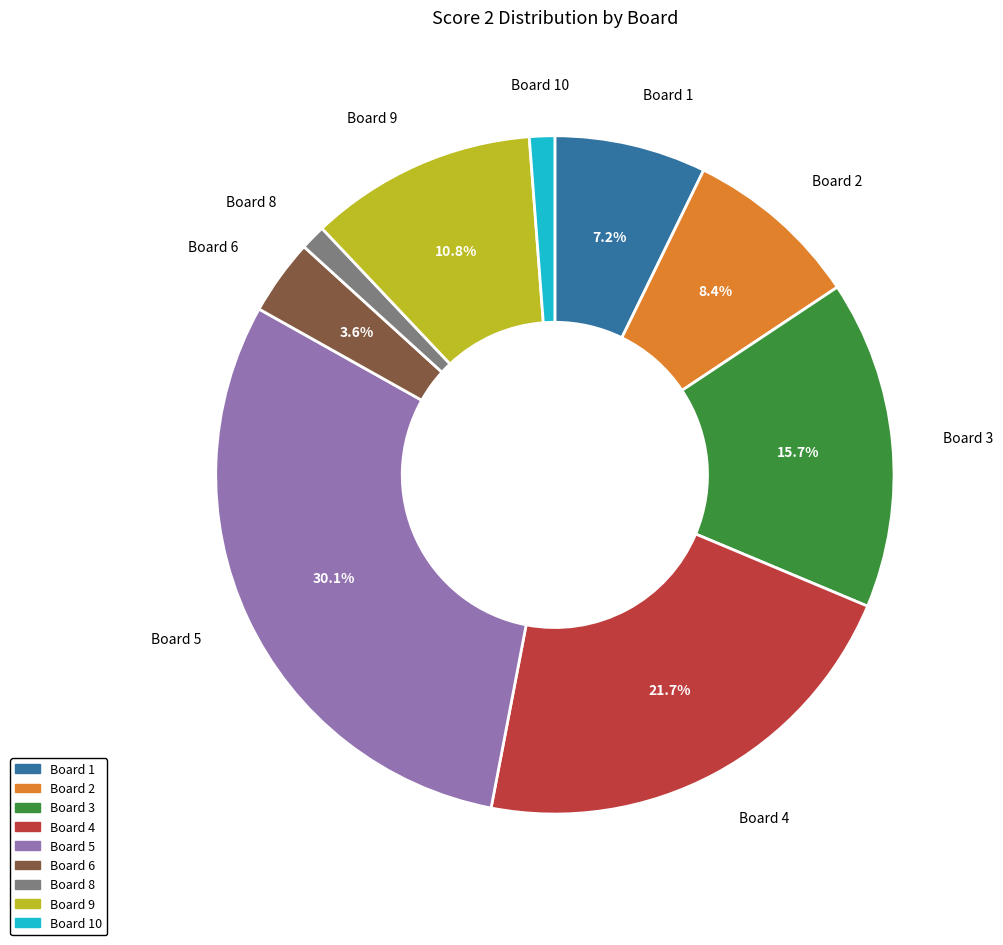

Does any single category account for the majority?

No